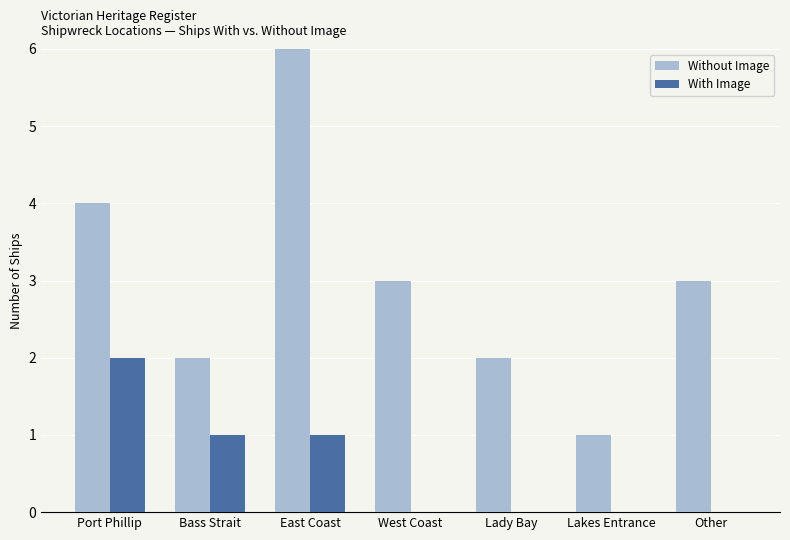

What is the total value across all series at Port Phillip?

6